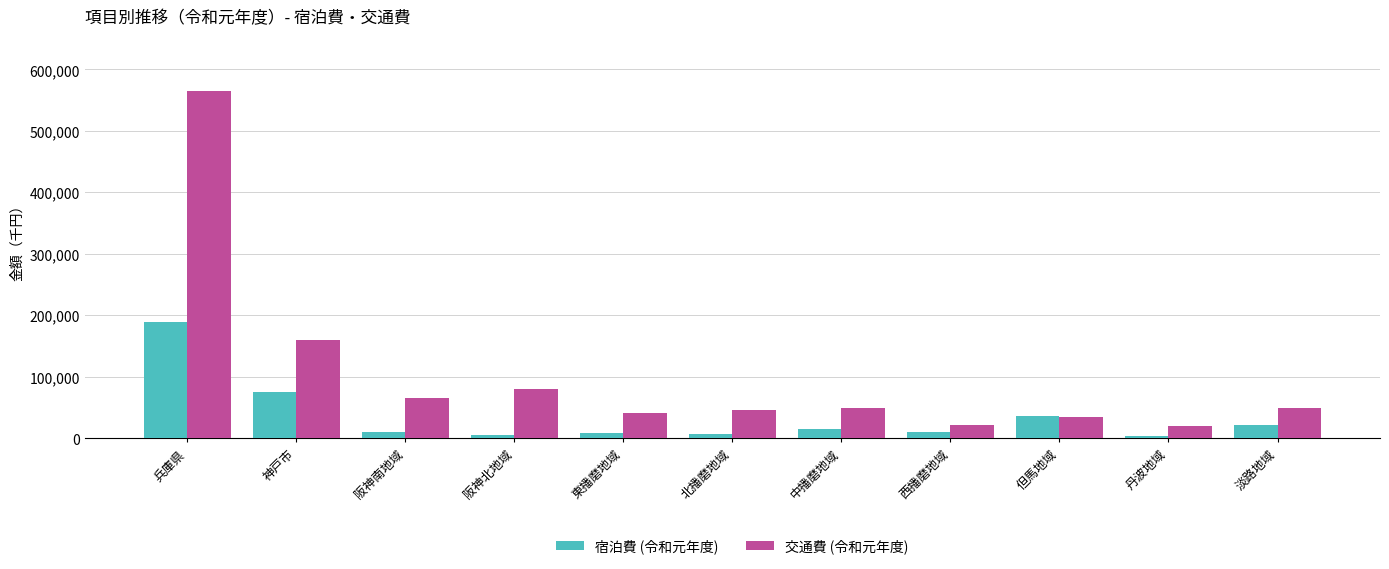

What is the difference between the 交通費 (令和元年度) values at 淡路地域 and 阪神北地域?

29687